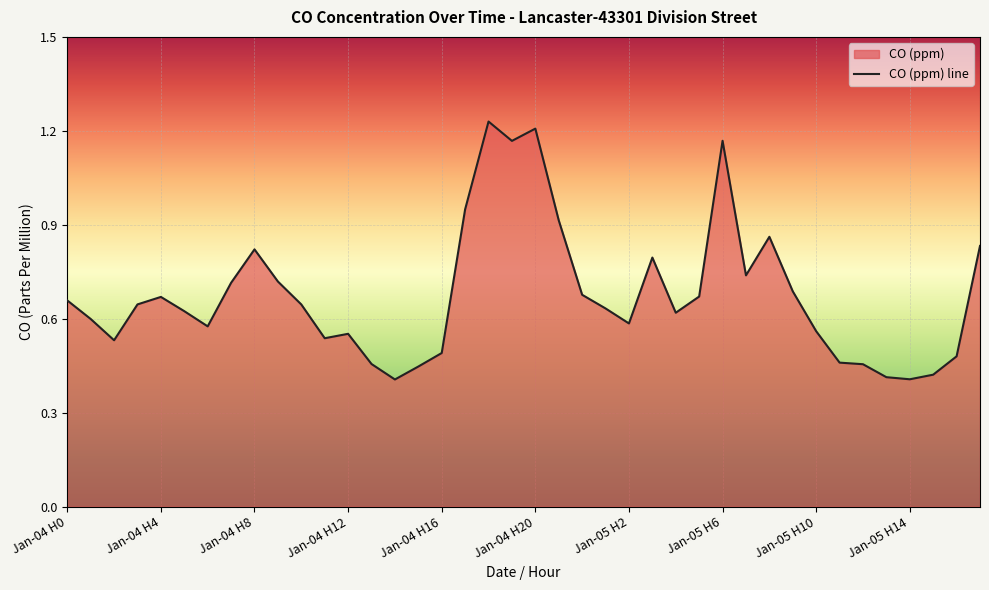

What is the minimum value shown in the chart?

0.4